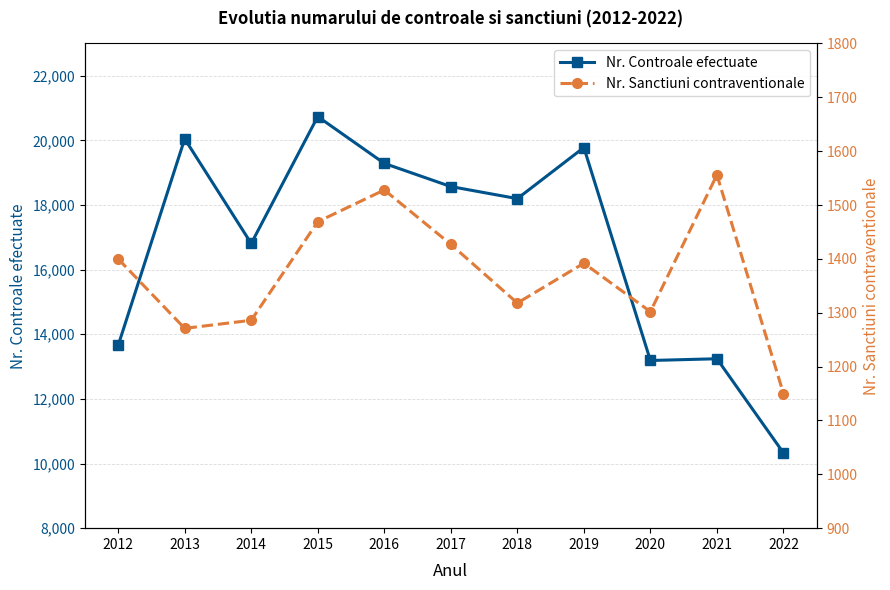

Does the chart have visible grid lines?

Yes